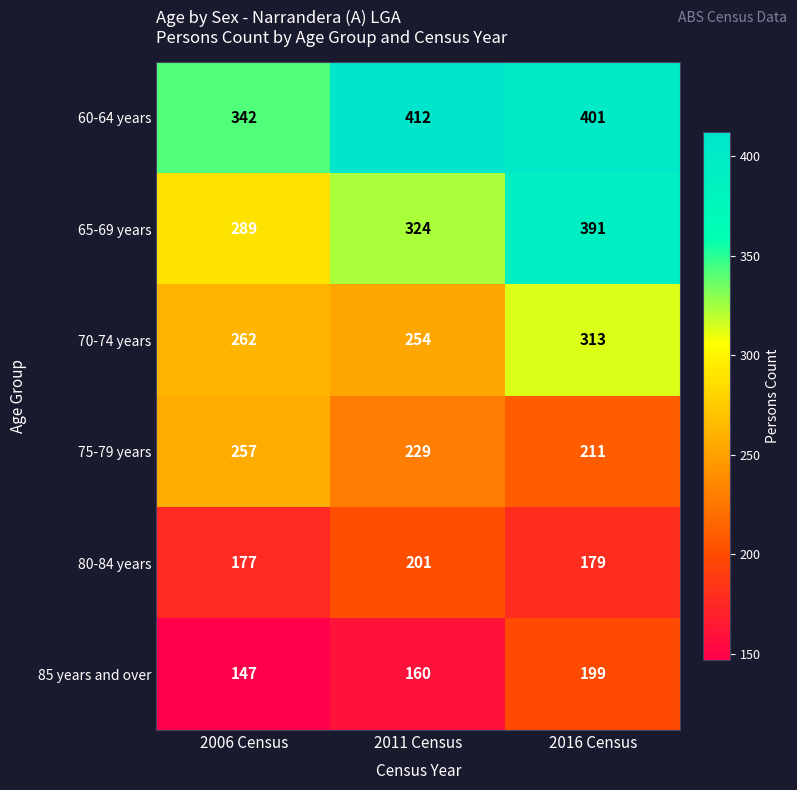

What is the greatest value displayed?

412